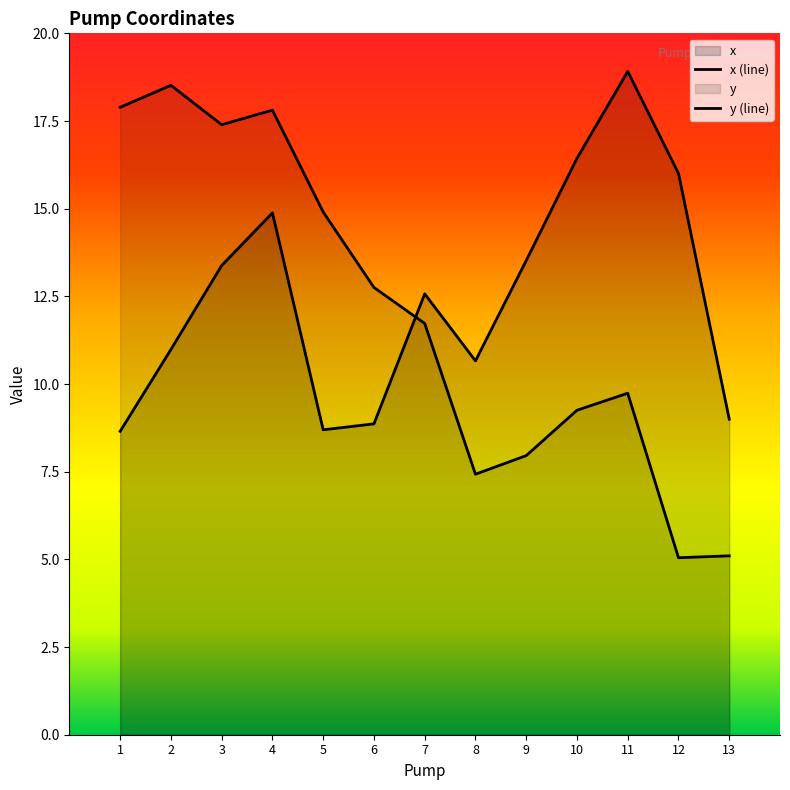

At which category does the chart reach its minimum across all series?

12